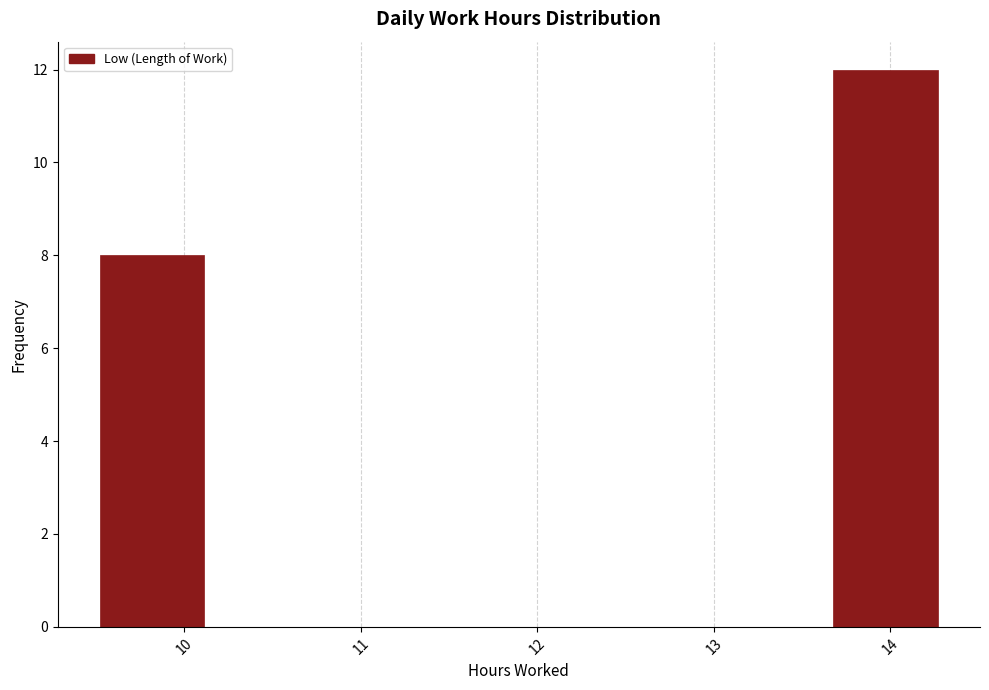

Reading left to right, transcribe this chart: for each bar, give the range it covers on the x-axis and its height. Neither the bar edges nor the heights are printed on the chart, so give them approximately, as read against the axes.

9.5 to 10.1: 8
10.1 to 10.7: 0
10.7 to 11.3: 0
11.3 to 11.9: 0
11.9 to 12.5: 0
12.5 to 13.1: 0
13.1 to 13.7: 0
13.7 to 14.3: 12